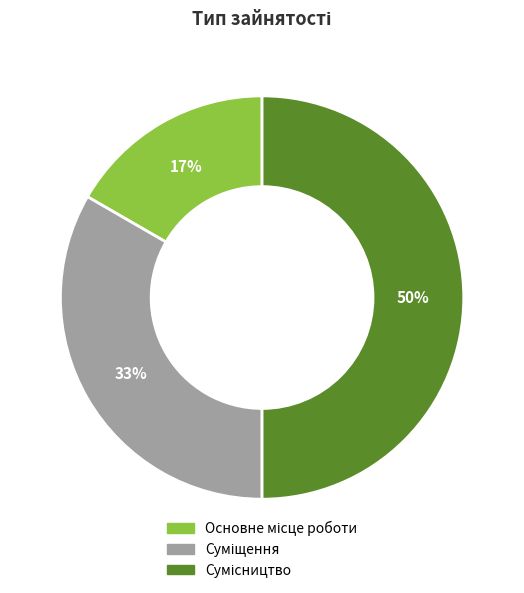

How many segments does this pie chart have?

3